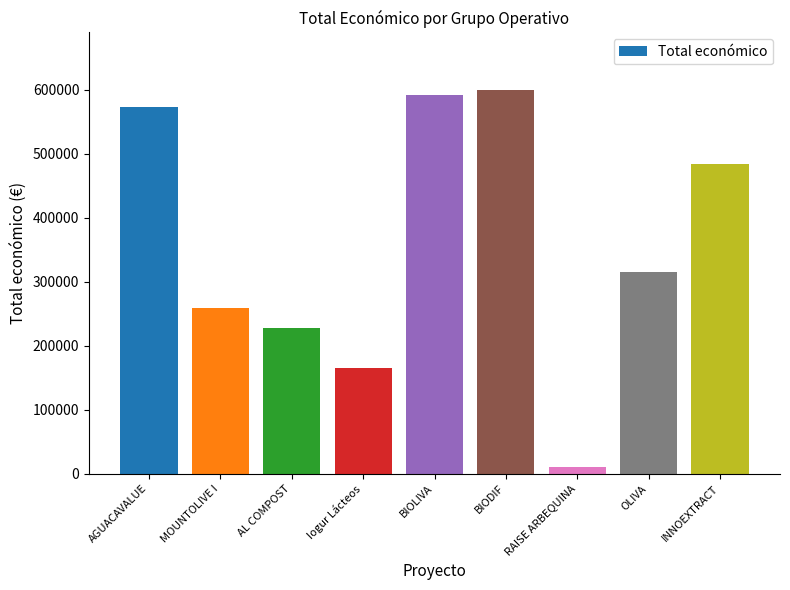

What value does the data have at BIOLIVA?

592475